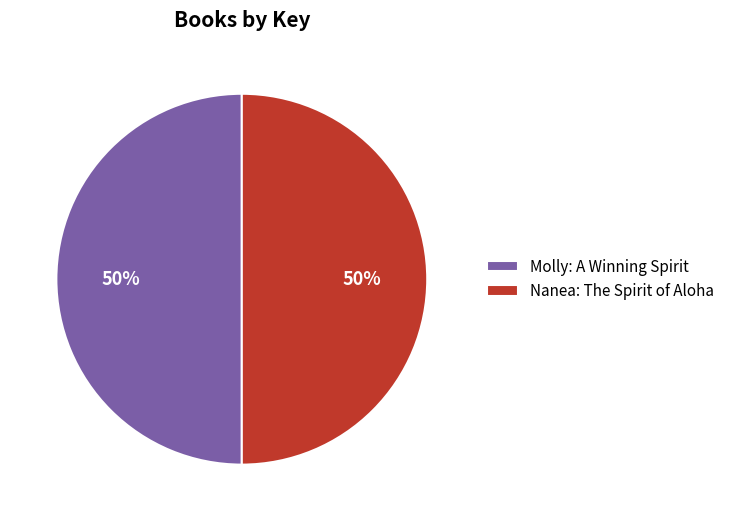

Is the sum of Molly: A Winning Spirit and Nanea: The Spirit of Aloha greater than half?

Yes